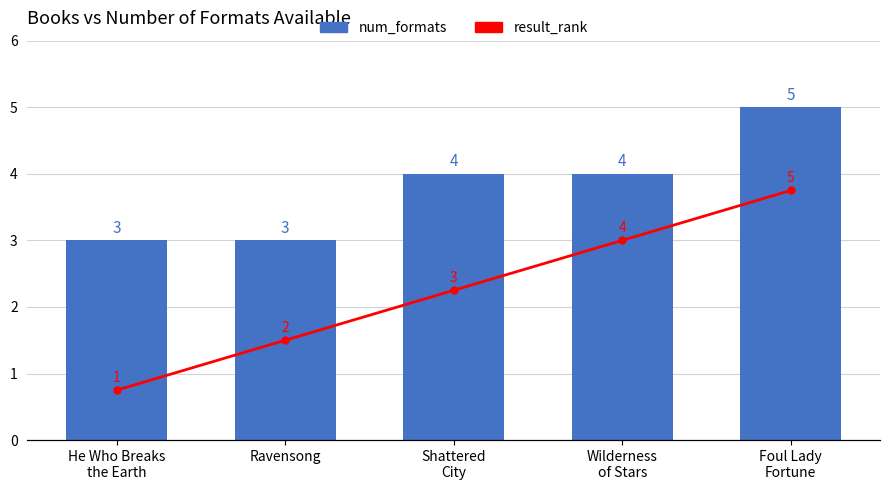

Where is num_formats nearest to the value 4?

Shattered
City